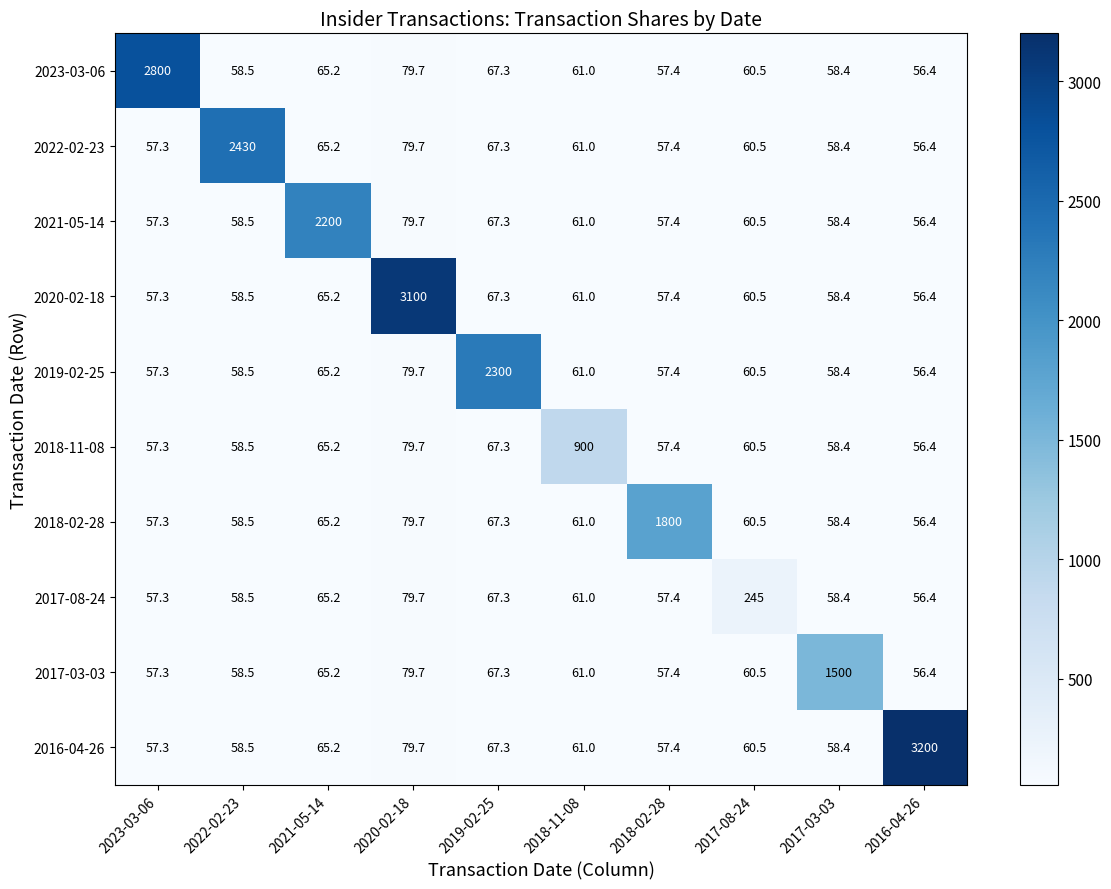

What is the smallest value displayed?

56.4